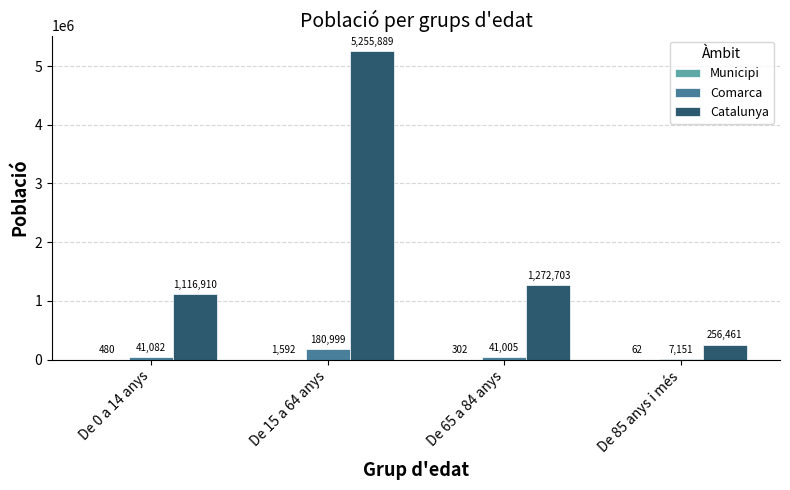

The Comarca series shows 7151 at De 85 anys i més. True or false?

True